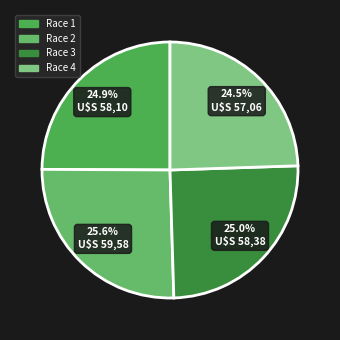

How many slices are in this pie chart?

4